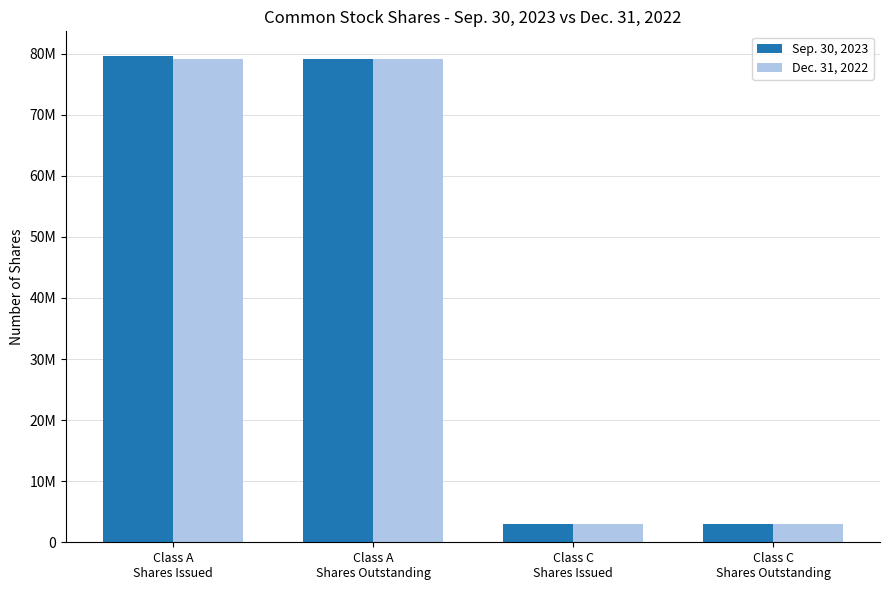

What is the sum of all Dec. 31, 2022 values?

164014942